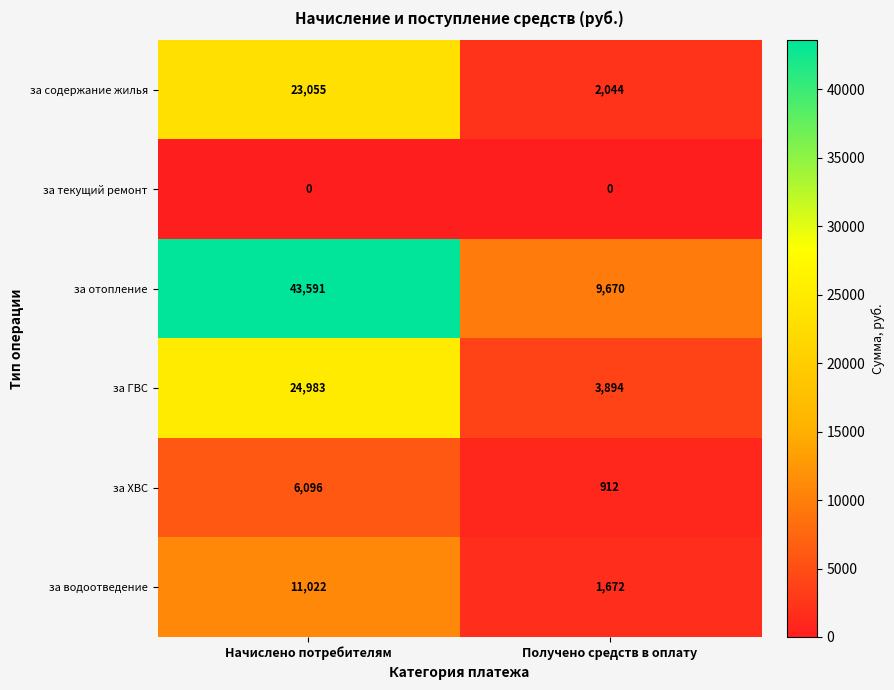

Which series has the largest total across all categories?

за отопление